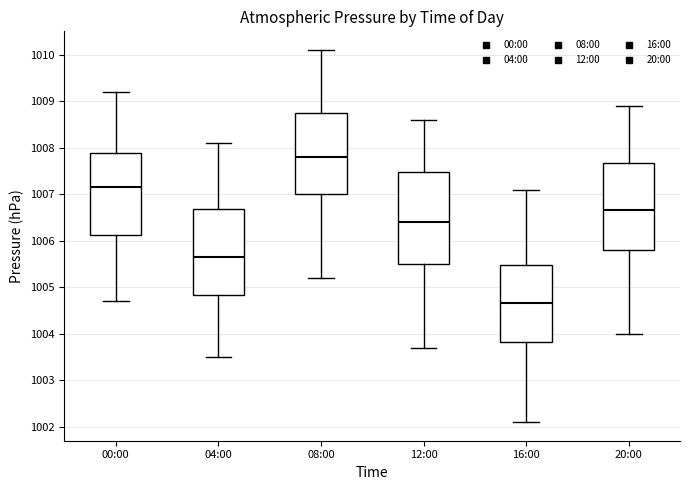

Comparing the boxes themselves (not the whiskers), which one is the tallest?

12:00